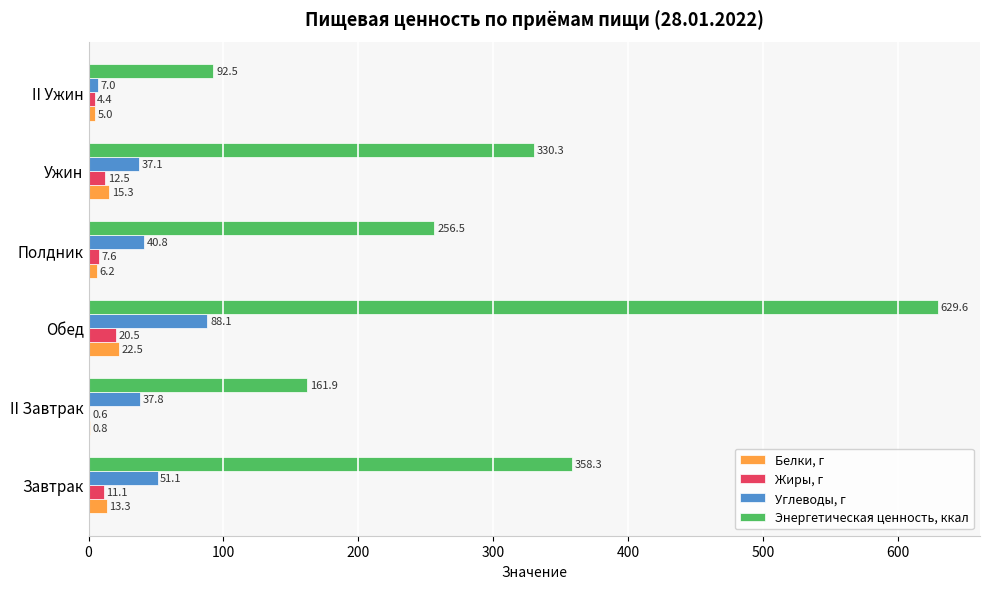

What are all the series names shown in the legend?

Белки, г, Жиры, г, Углеводы, г, Энергетическая ценность, ккал